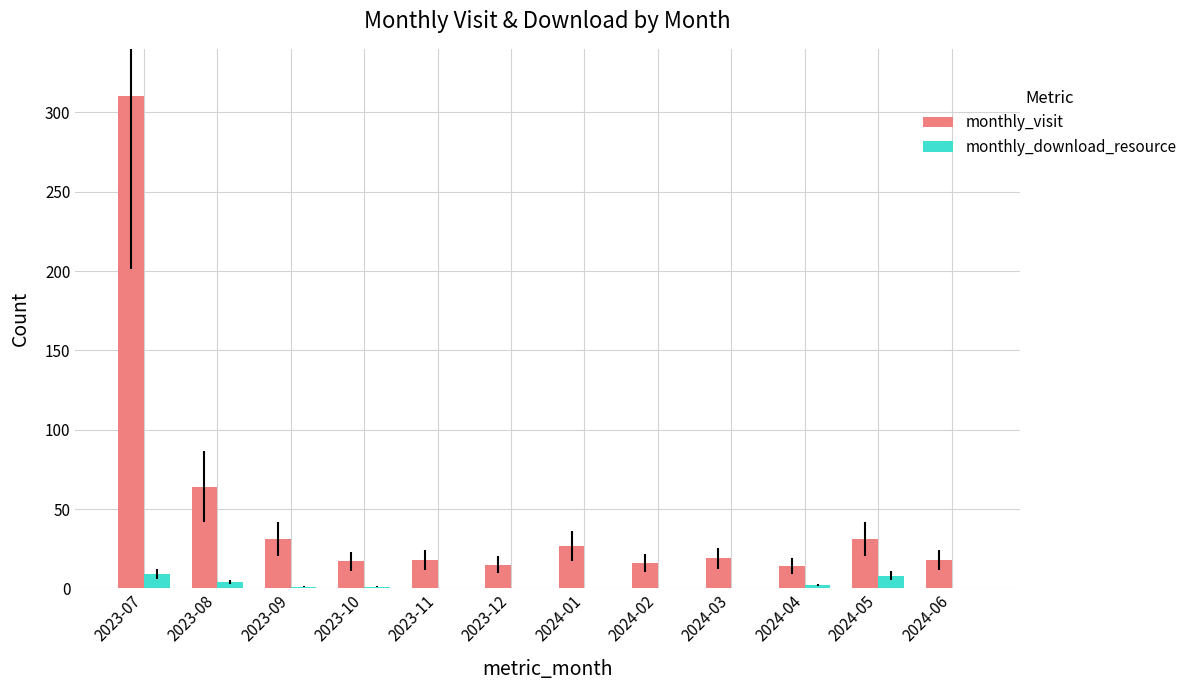

What is the greatest value displayed?

310